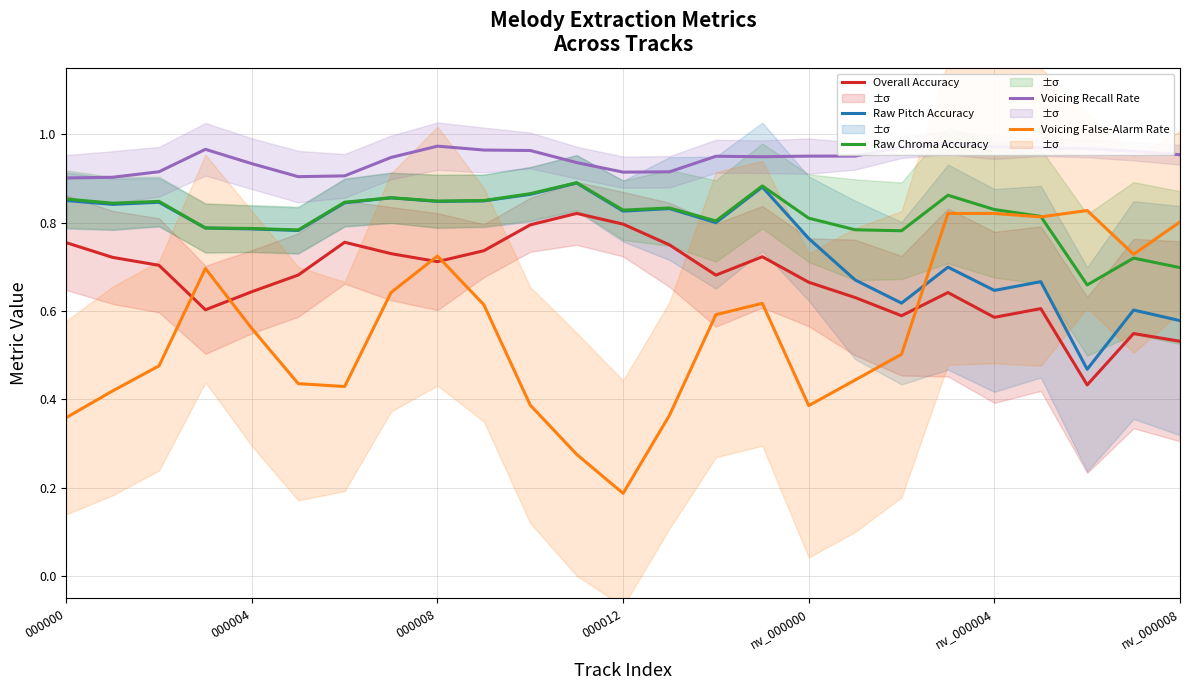

True or false: Raw Pitch Accuracy and Overall Accuracy cross at least once.

False